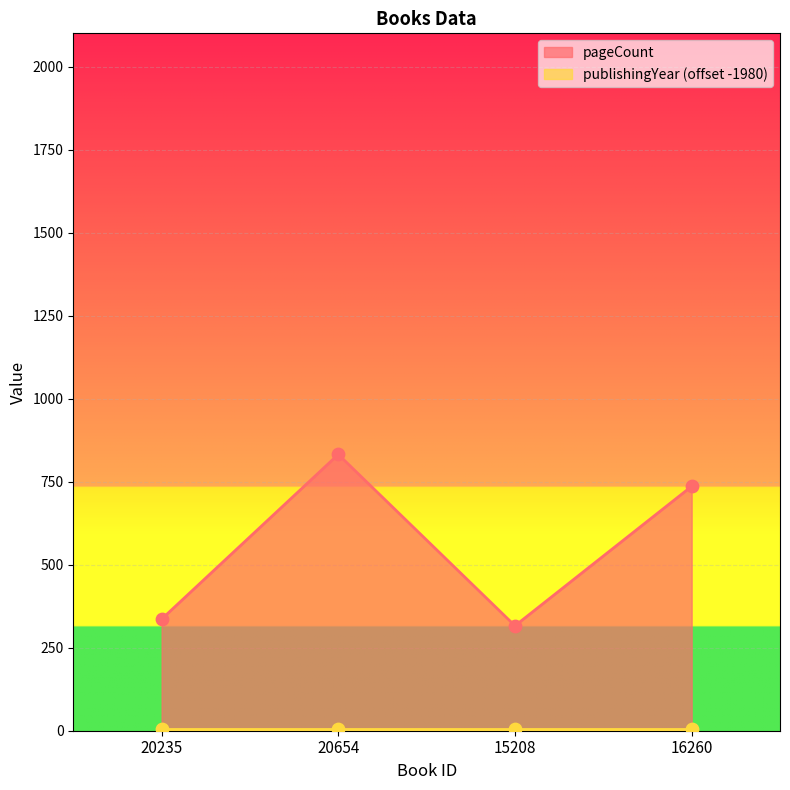

Approximately how many times larger is the value at 20654 compared to 15208?

2.6